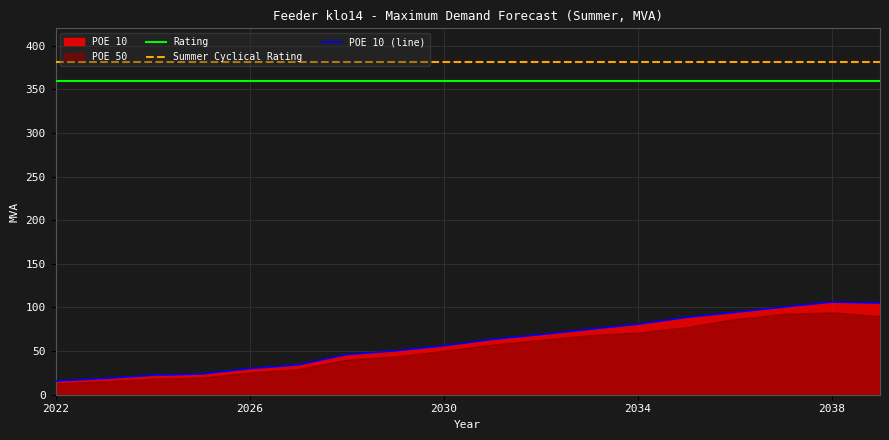

Reading left to right, transcribe all the data shown in this chart.

Rating: 360.0	360.0	360.0	360.0	360.0	360.0	360.0	360.0	360.0	360.0	360.0	360.0	360.0	360.0	360.0	360.0	360.0	360.0
Summer Cyclical Rating: 381.0	381.0	381.0	381.0	381.0	381.0	381.0	381.0	381.0	381.0	381.0	381.0	381.0	381.0	381.0	381.0	381.0	381.0
POE 10 (line): 15.6	18.6	22.2	23.6	29.9	34.1	45.9	50.3	56.0	63.3	68.9	74.9	80.7	88.5	94.3	100.4	106.2	105.1